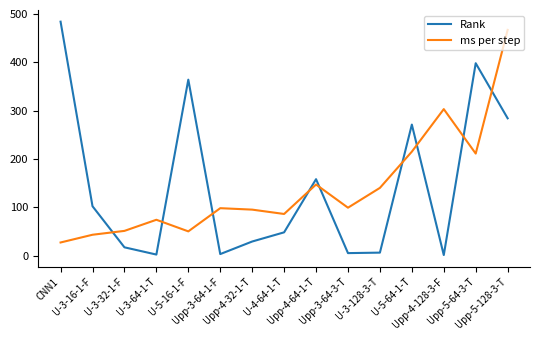

What is the difference between the highest and lowest values at Upp-5-128-3-T?

183